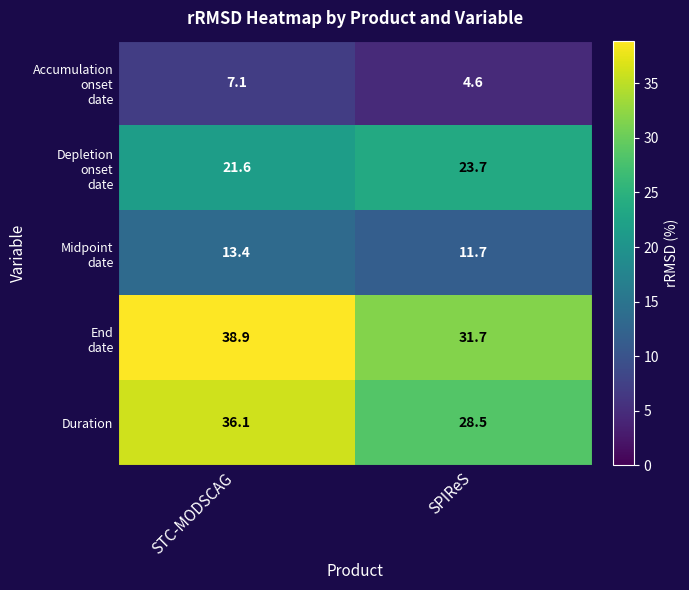

True or false: Duration has a value of 36.1 at STC-MODSCAG.

True